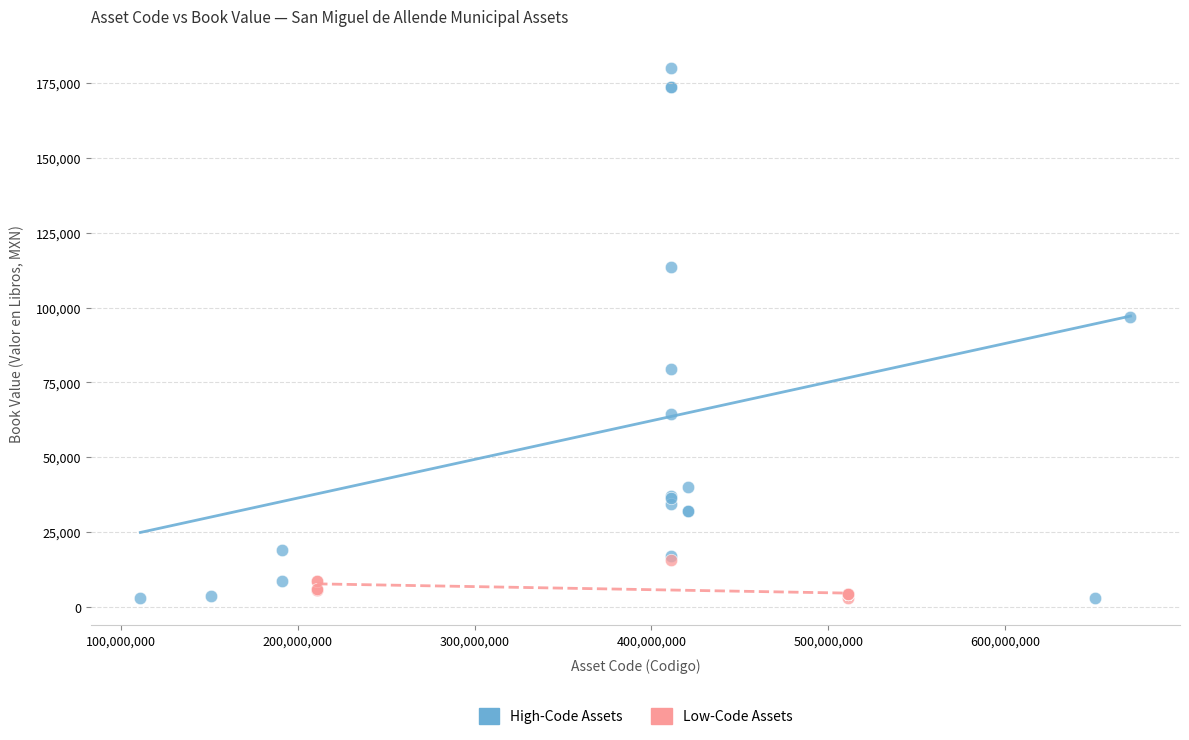

Which series has the largest Y range (max minus min)?

High-Code Assets